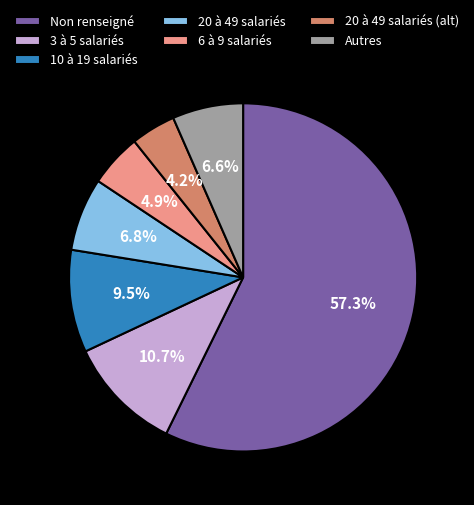

To the nearest percent, what is the average slice percentage?

14%